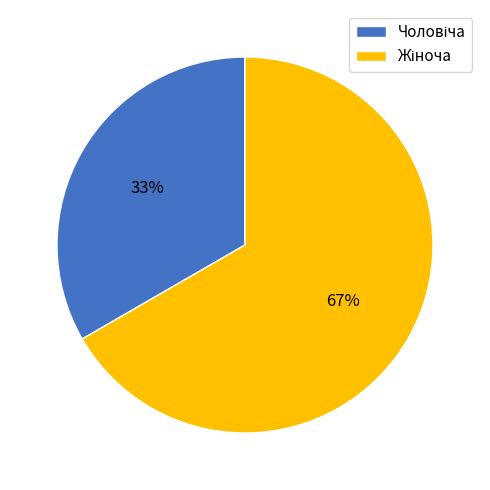

Is there a majority slice in this chart?

Yes